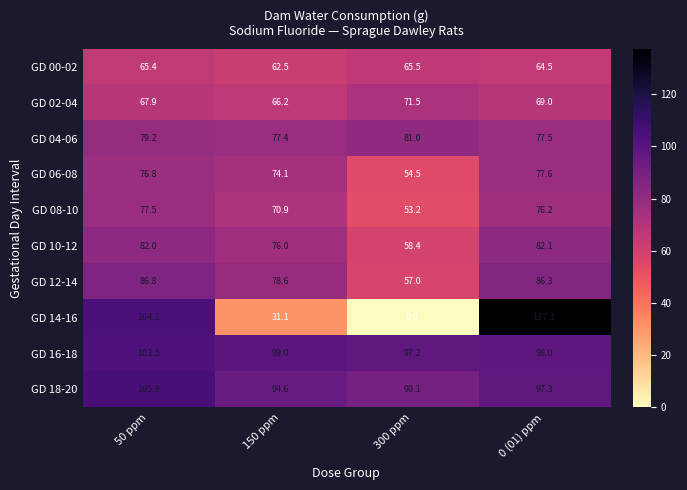

Which category has the highest value across all series?

0 (01) ppm